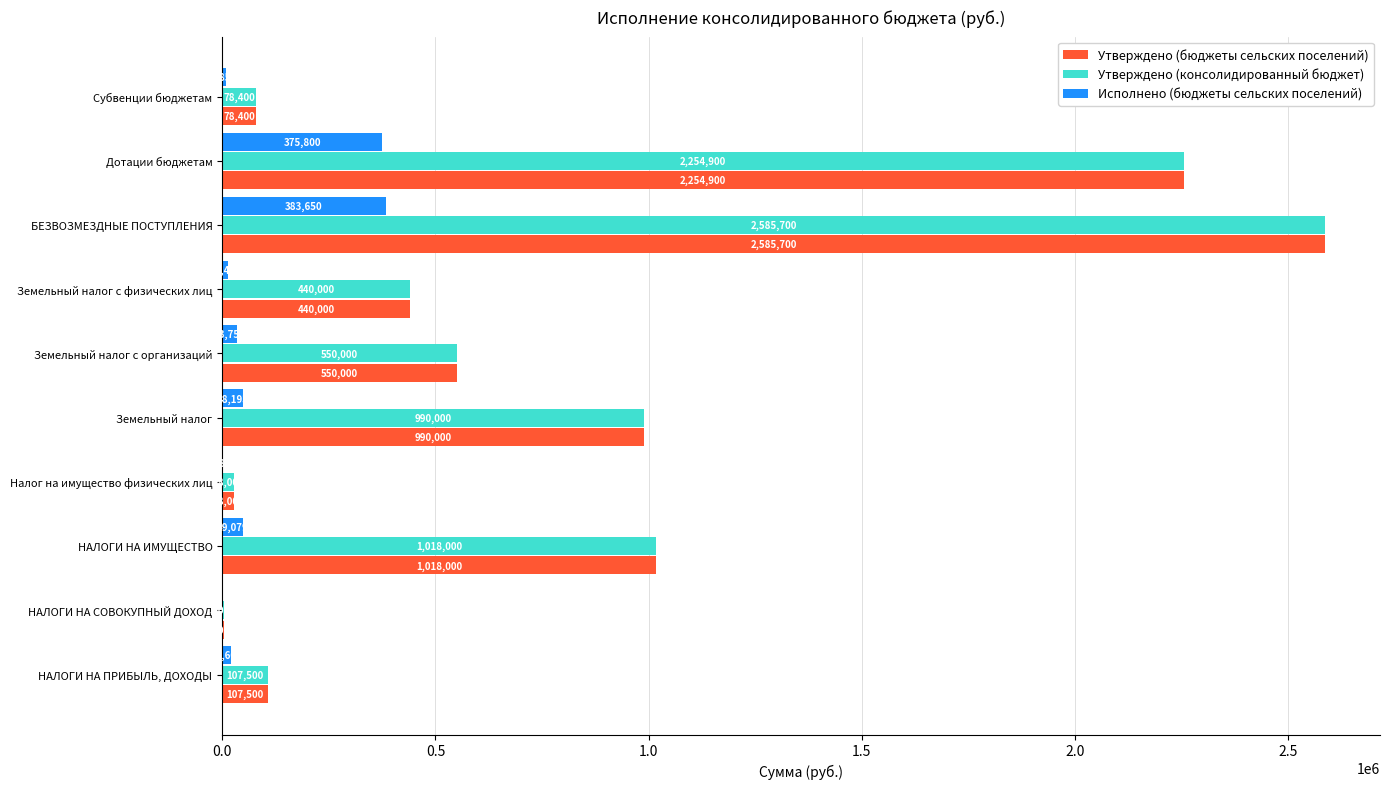

At which label is Утверждено (бюджеты сельских поселений) closest to 1294350?

НАЛОГИ НА ИМУЩЕСТВО